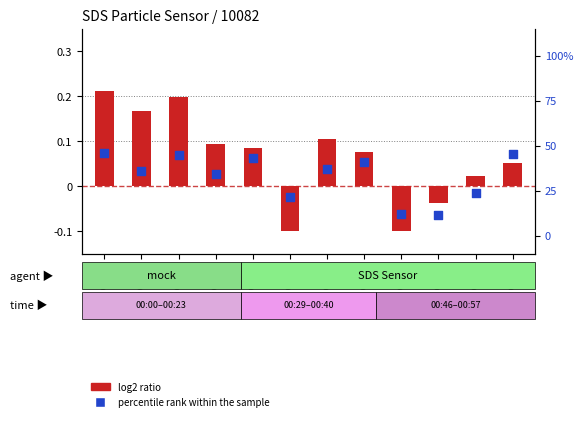

At how many categories does at least one series exceed 24?

8